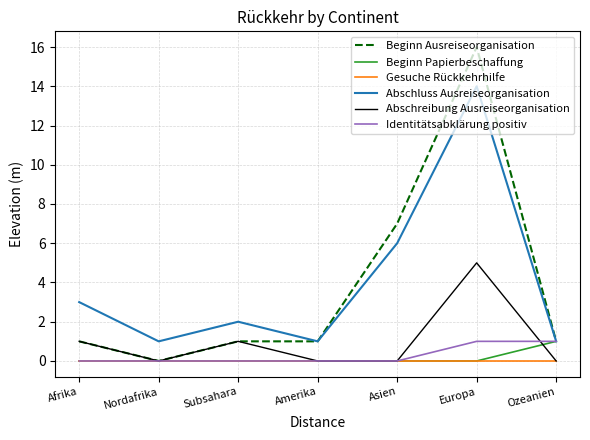

Reading right to left, extract all data points from this chart.

Beginn Ausreiseorganisation: 1	16	7	1	1	0	1
Beginn Papierbeschaffung: 1	0	0	0	0	0	0
Gesuche Rückkehrhilfe: 0	0	0	0	0	0	0
Abschluss Ausreiseorganisation: 1	14	6	1	2	1	3
Abschreibung Ausreiseorganisation: 0	5	0	0	1	0	1
Identitätsabklärung positiv: 1	1	0	0	0	0	0